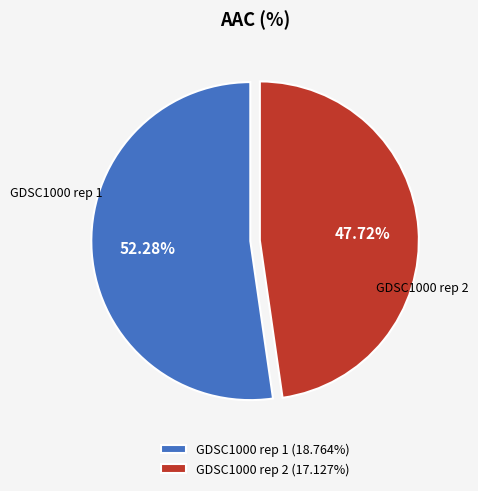

What portion of the pie excludes GDSC1000 rep 2?

52.3%